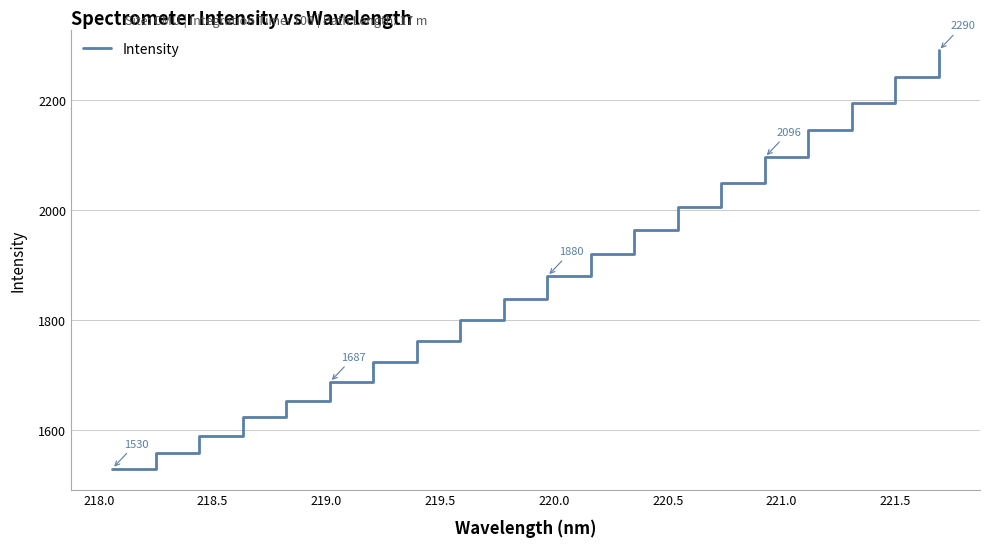

What is the difference between the maximum and minimum values?

760.1